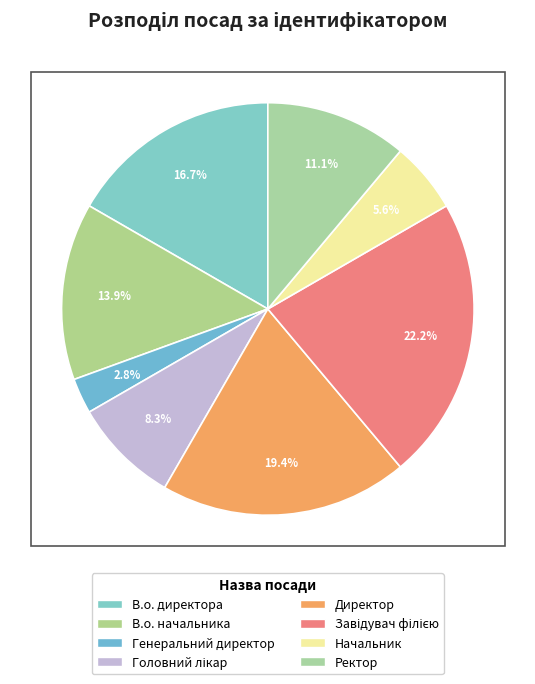

How many segments does this pie chart have?

8